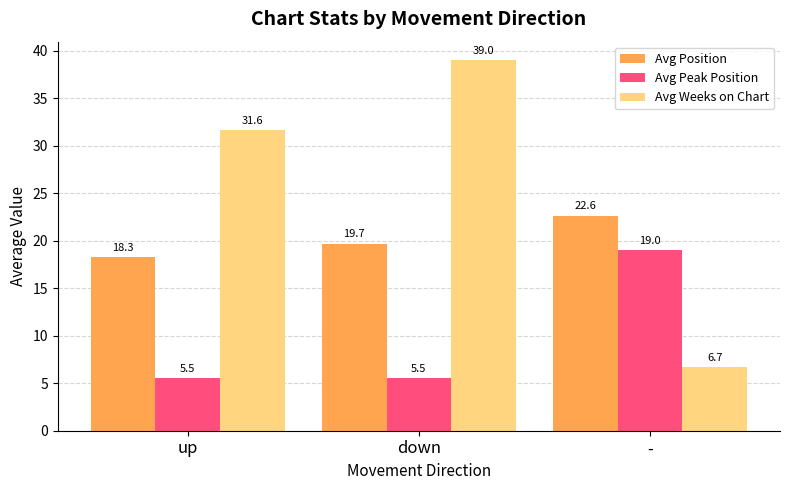

The value of Avg Position at down is 10.8. True or false?

False